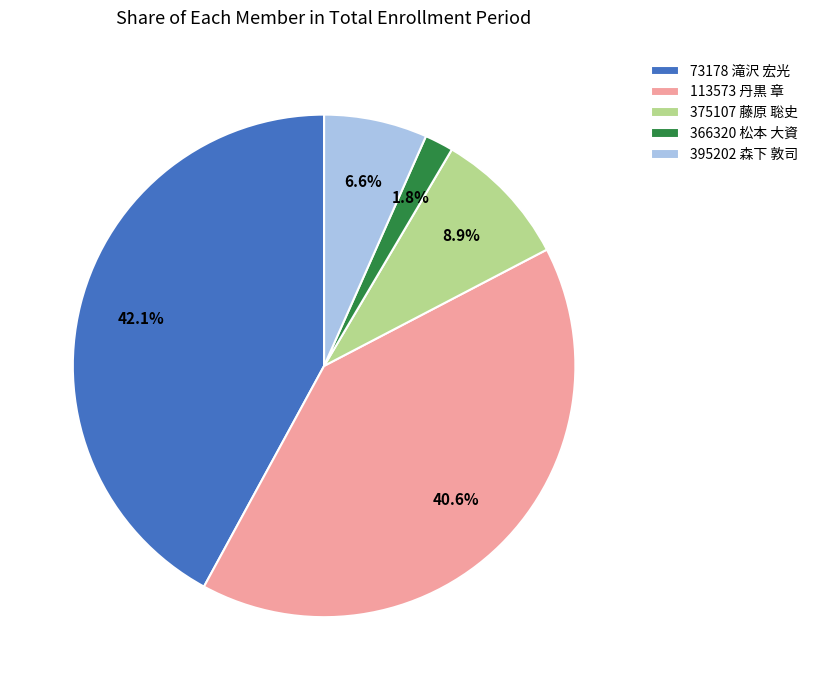

To the nearest percent, what portion does 73178 滝沢 宏光 represent?

42%